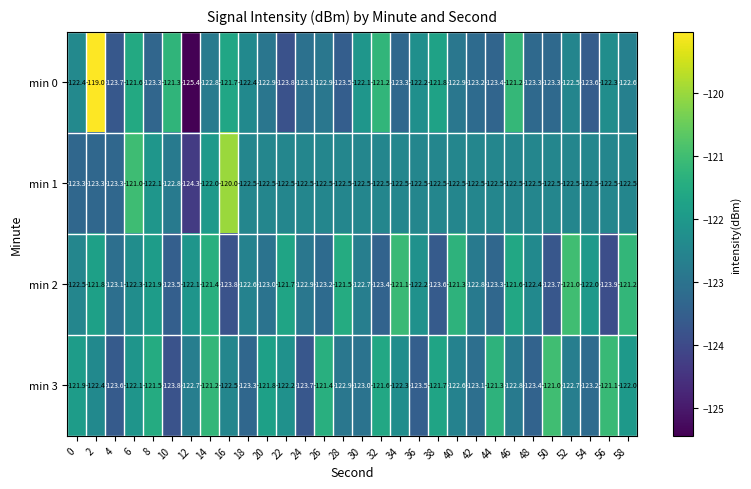

What is the total value across all series at 2?

-486.5